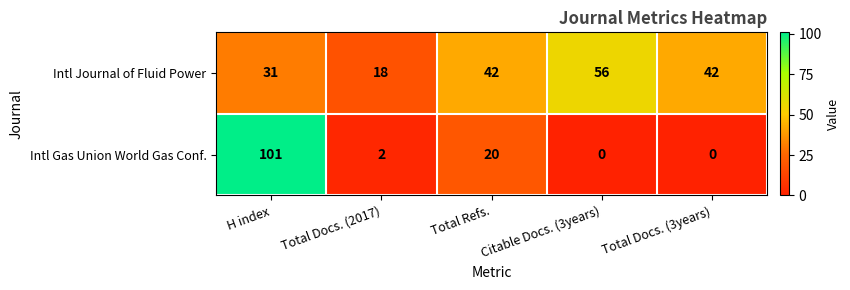

At which category is the sum across all series the highest?

H index